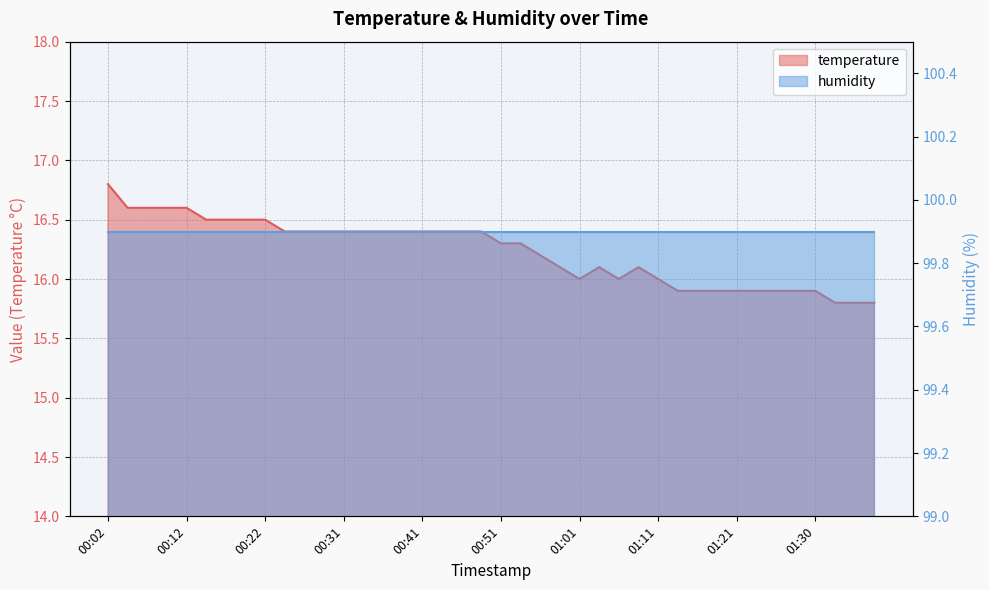

What is the label of the 38th point from the left?

01:33